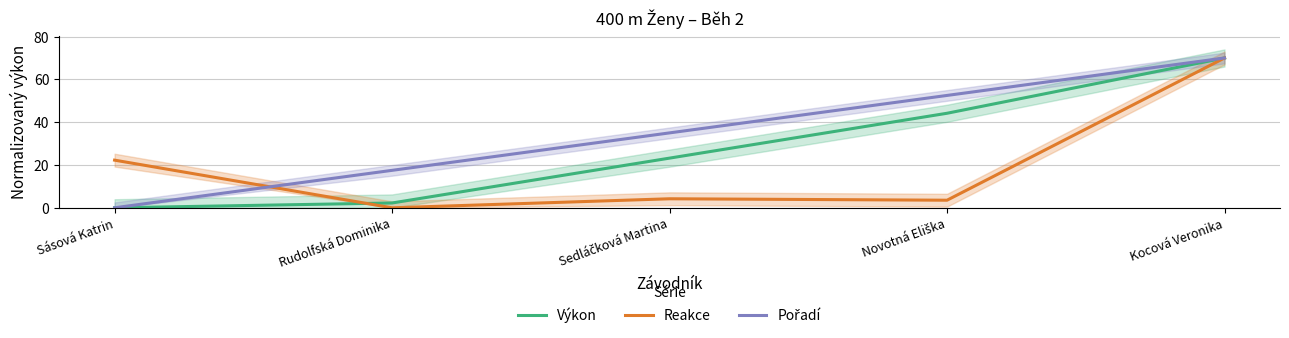

What are all the series names shown in the legend?

Výkon, Reakce, Pořadí